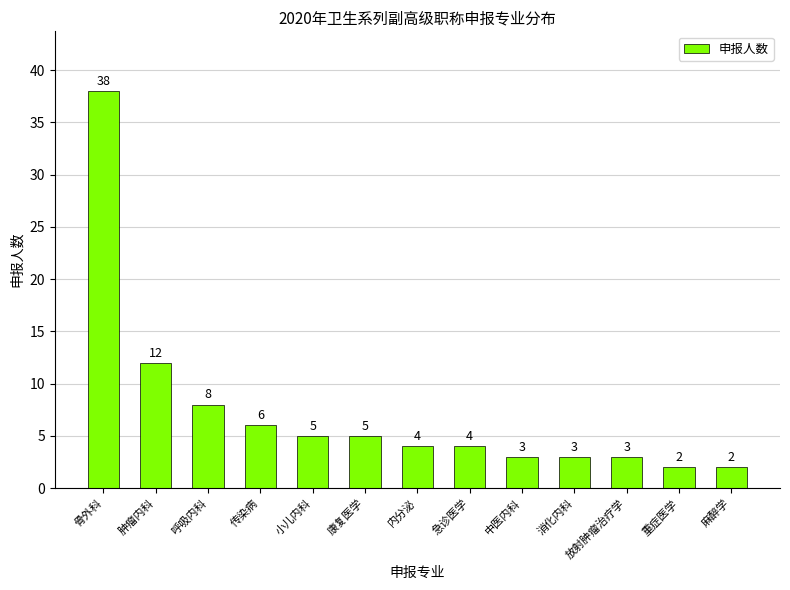

Count the number of data series in this chart.

1